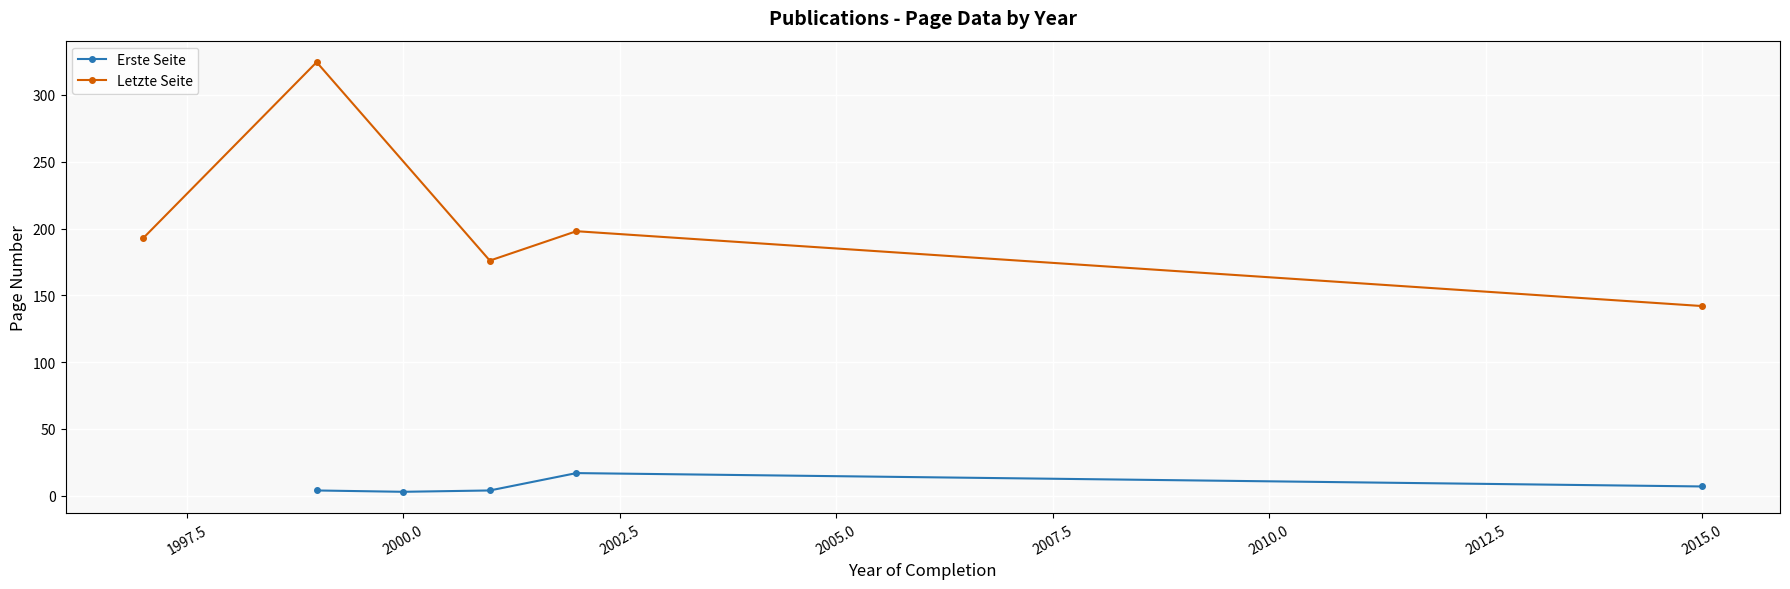

How many interior local valleys does the Erste Seite series have?

1